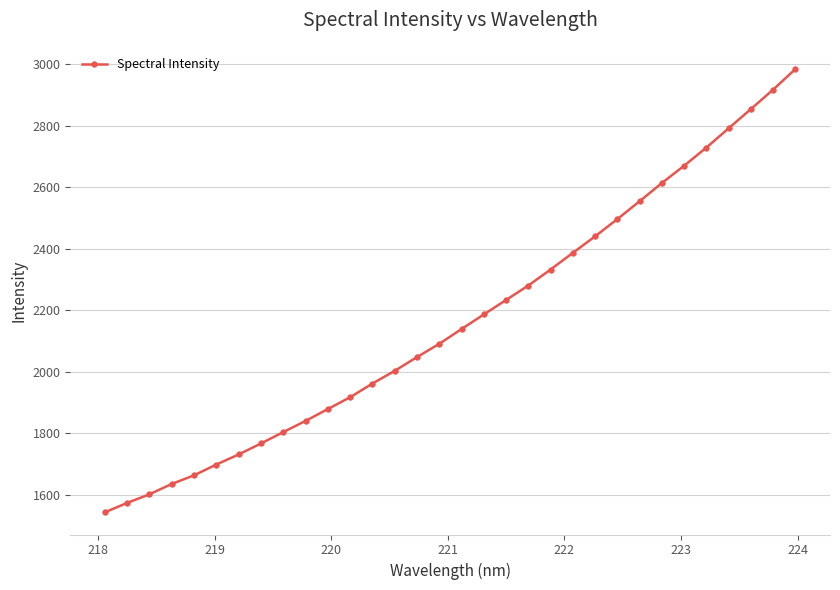

What is the value of the 1st point from the left?

1543.3